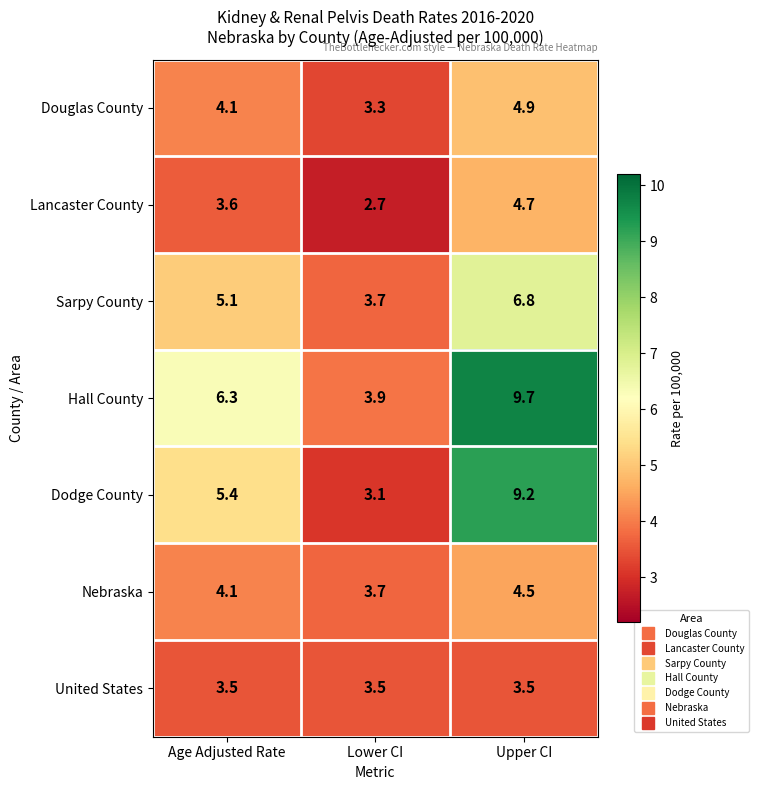

Which series changed the most between Lower CI and Upper CI?

Dodge County